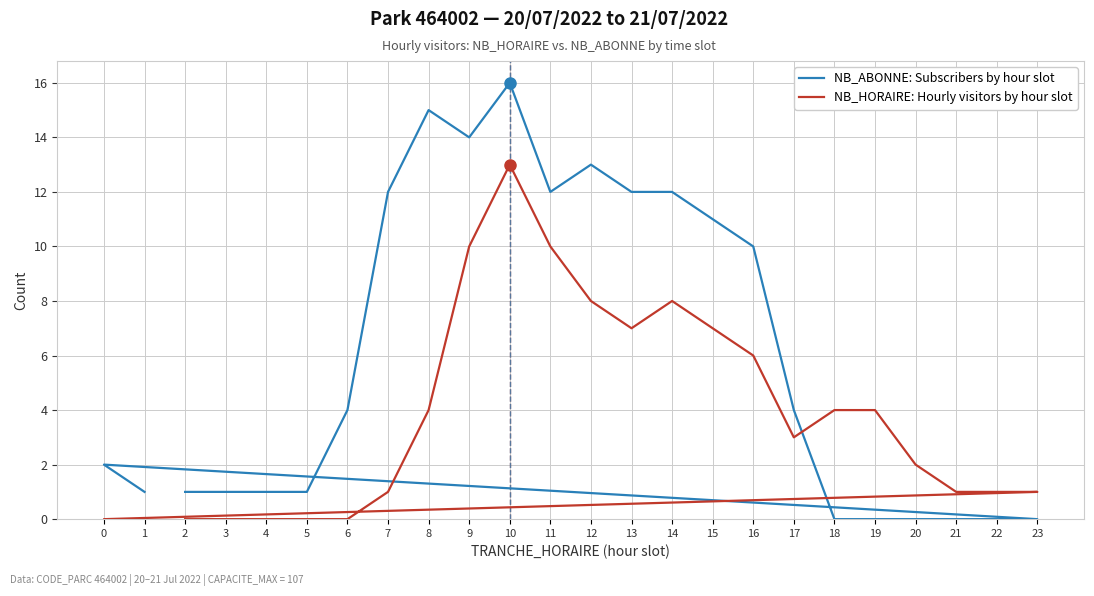

Is this an area chart (filled region under the line)?

No